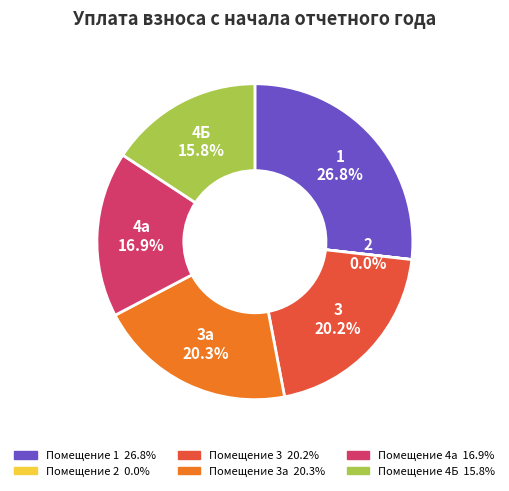

To the nearest percent, what is the average slice percentage?

17%